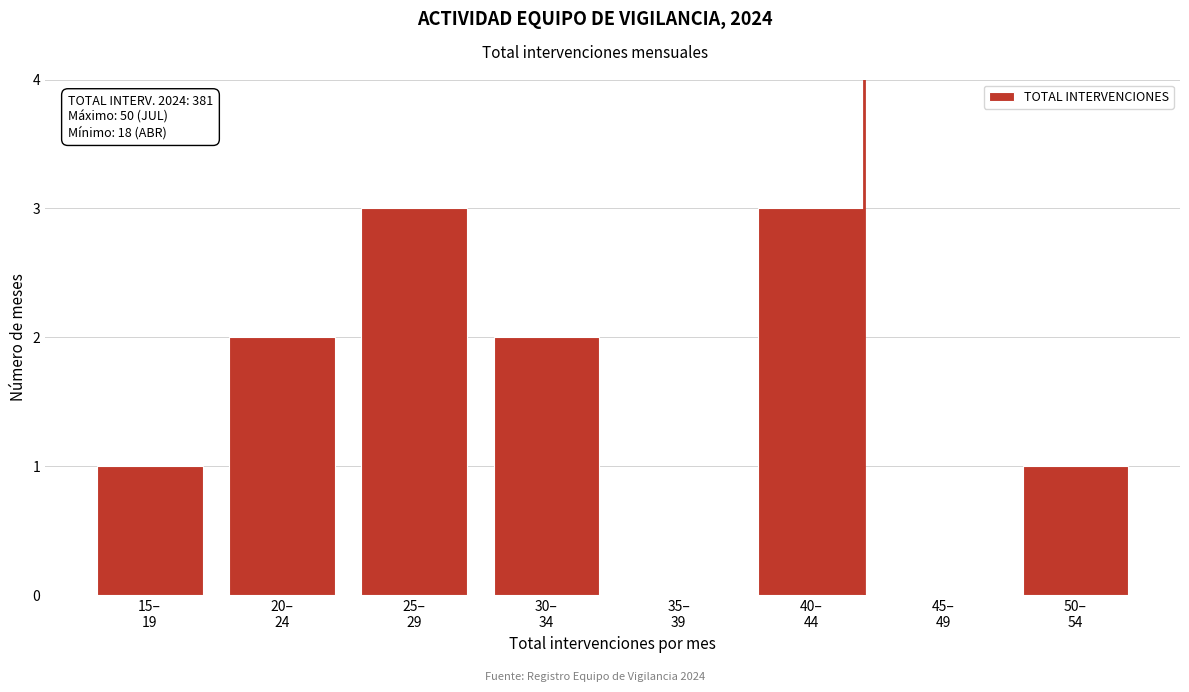

What is the maximum value shown in the chart?

3